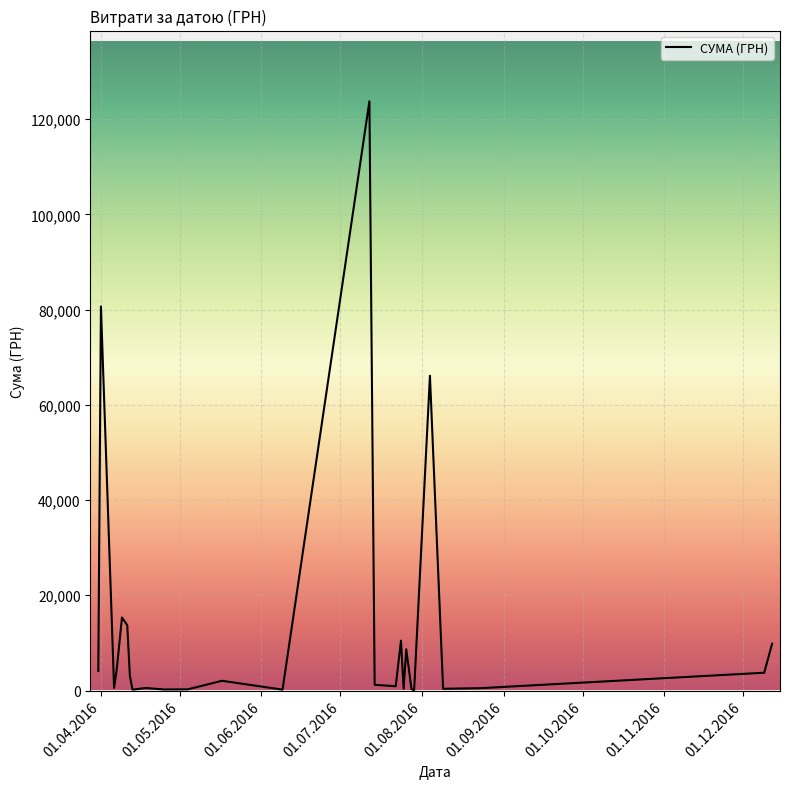

What is the difference between the maximum and minimum values?

123660.3